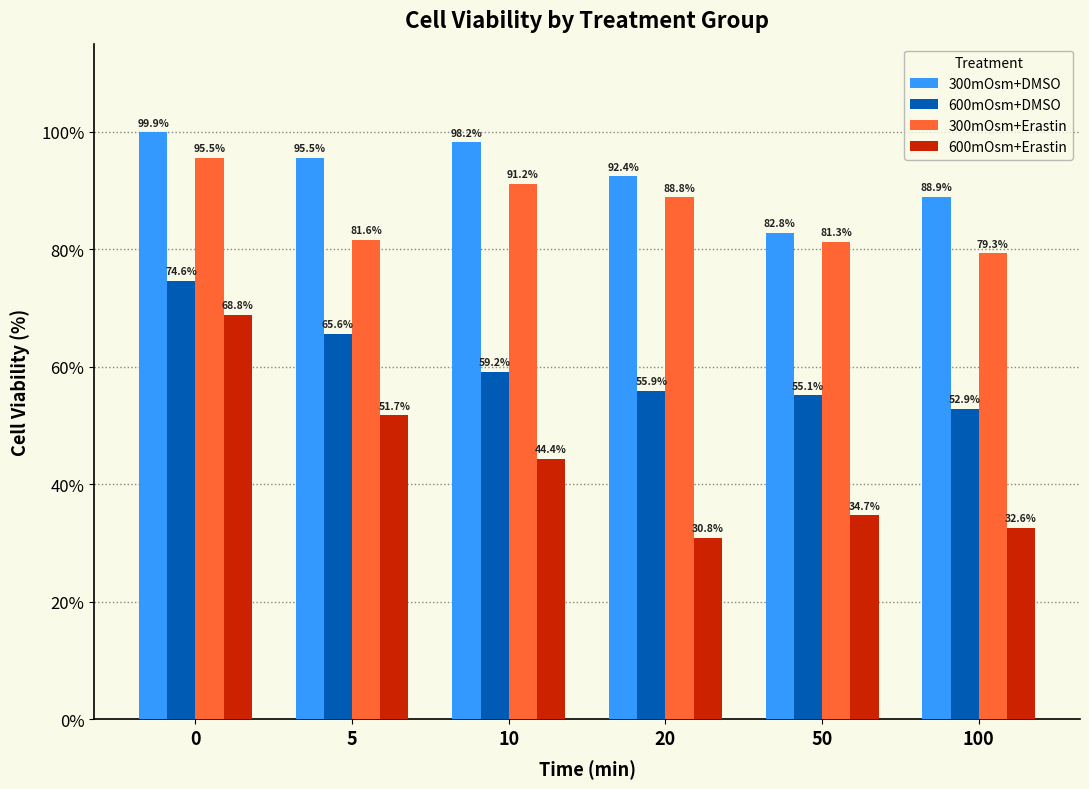

Rank the series at 0 from highest to lowest value.

300mOsm+DMSO, 300mOsm+Erastin, 600mOsm+DMSO, 600mOsm+Erastin